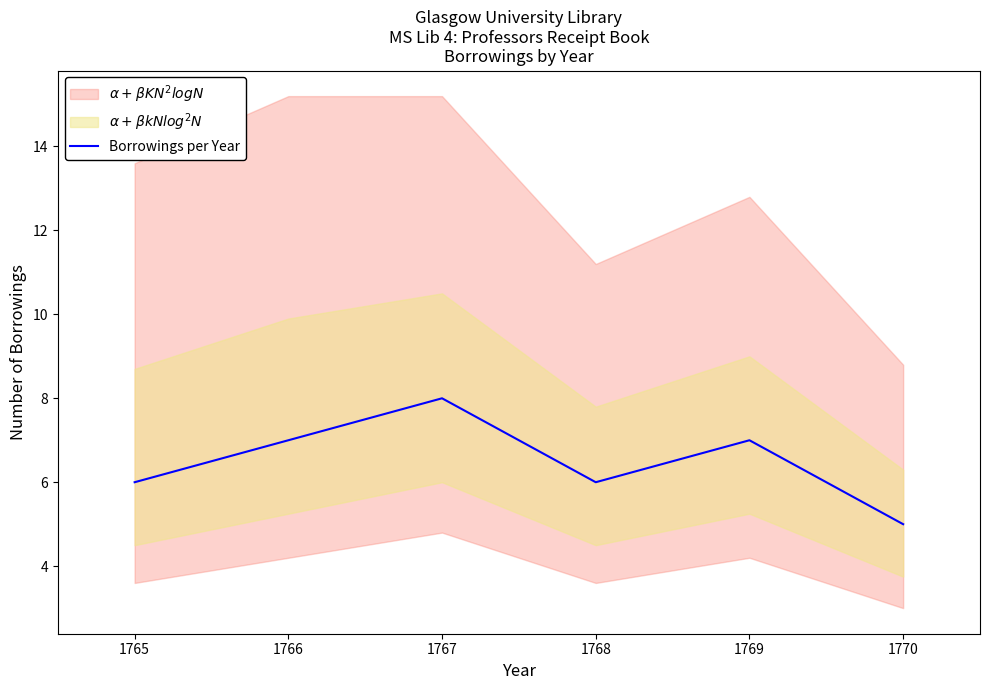

Is it true that the value at 1770 is 1?

False